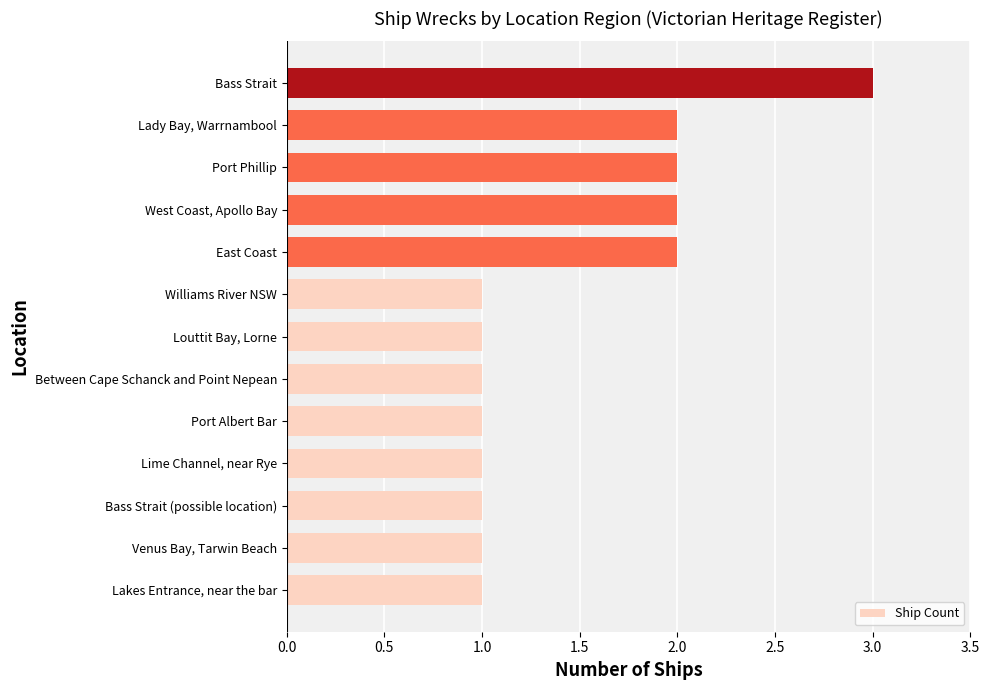

Between Port Phillip and Bass Strait (possible location), which is larger?

Port Phillip